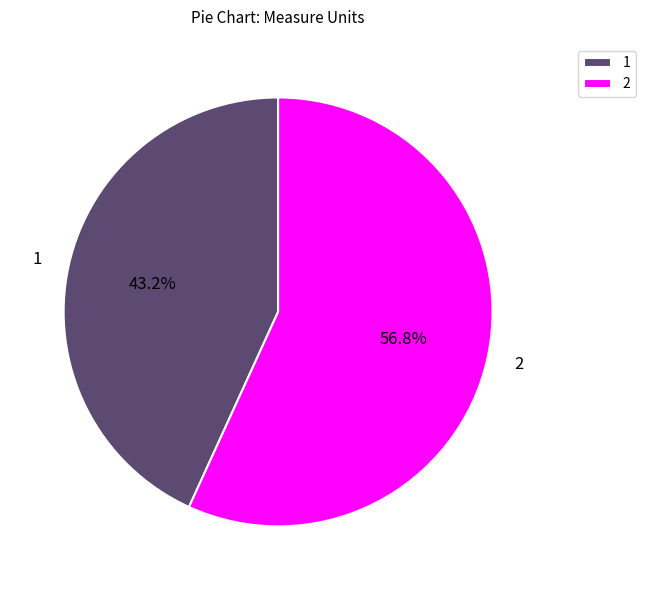

Which category accounts for the majority?

2